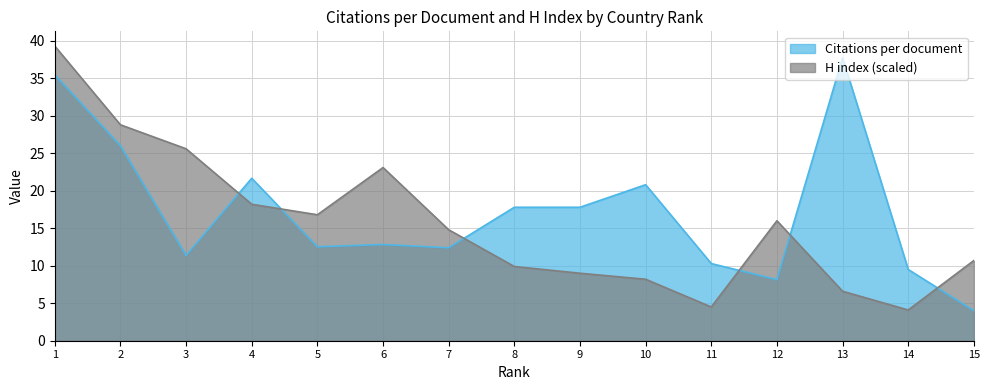

Rank the series by their average value, from lowest to highest.

H index (scaled), Citations per document